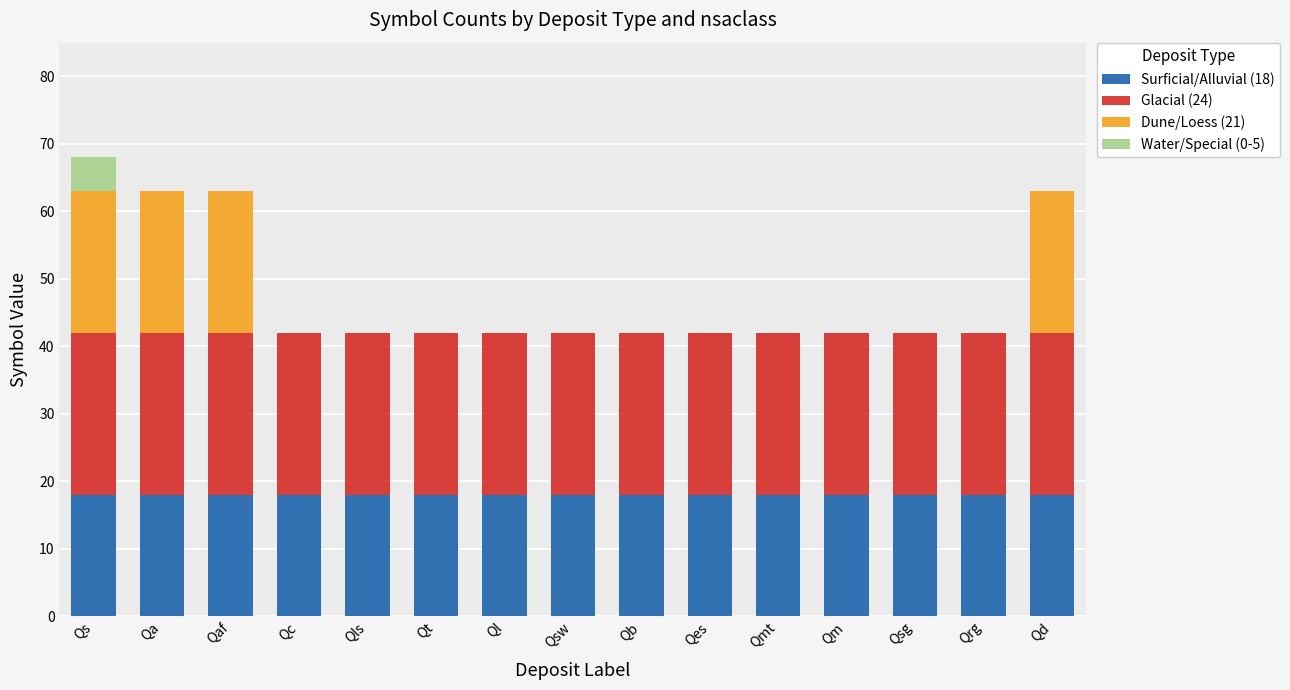

What is the total value across all series at Qsw?

42